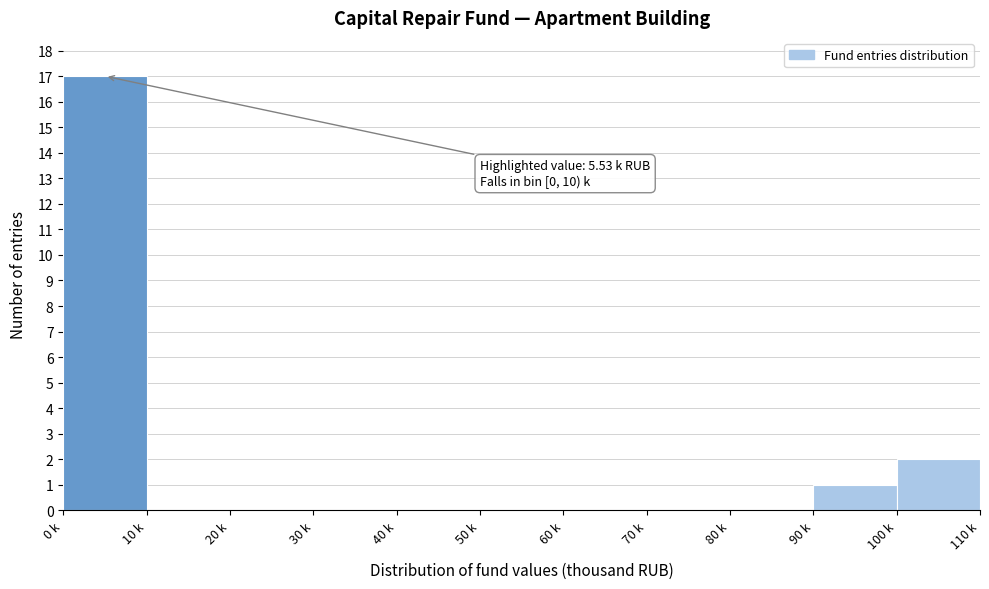

Reading right to left, list all the values displayed in this chart.

100 k=2	90 k=1	80 k=0	70 k=0	60 k=0	50 k=0	40 k=0	30 k=0	20 k=0	10 k=0	0 k=17